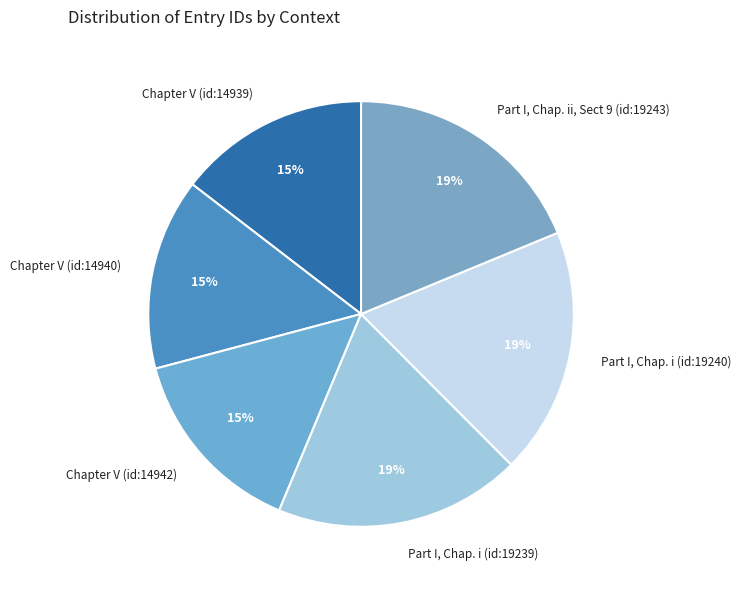

The Part I, Chap. i (id:19239) slice represents 19% of the pie. True or false?

True